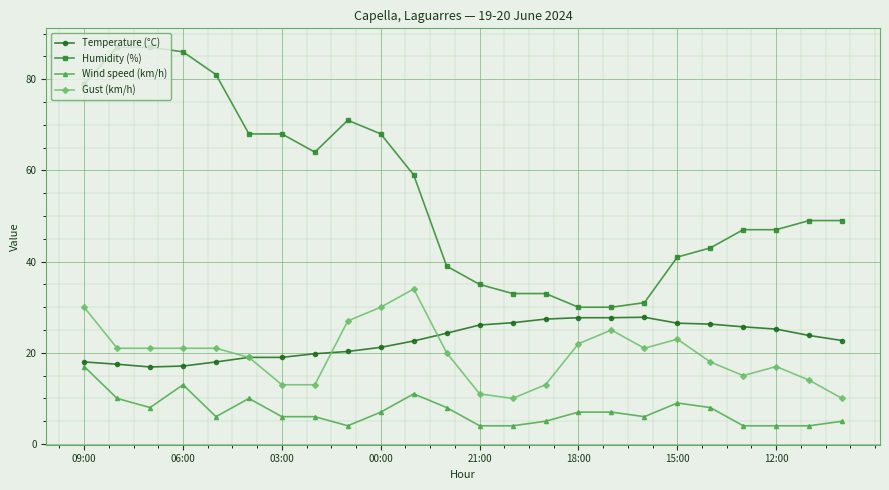

True or false: Humidity (%) has more than 0 points higher than both neighbors.

True